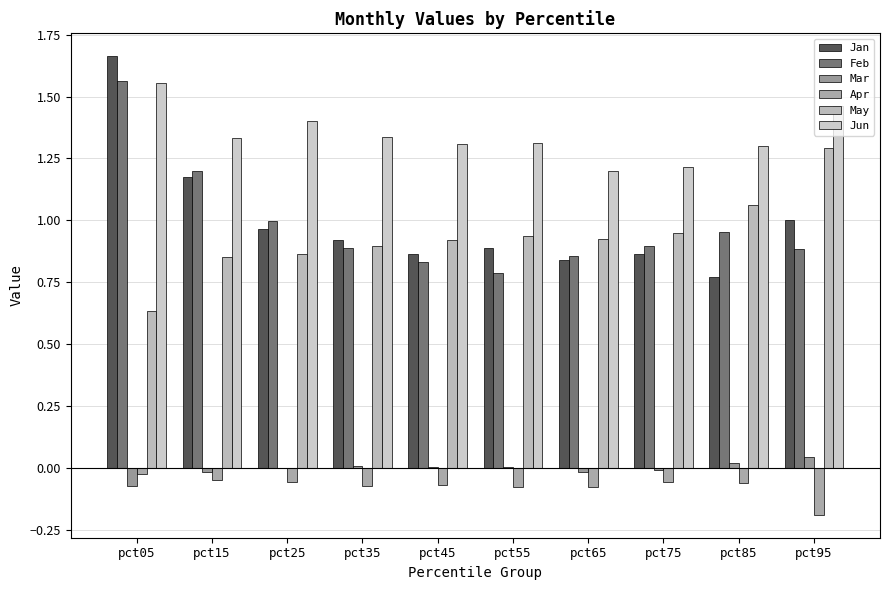

How many categories are shown in the chart?

10